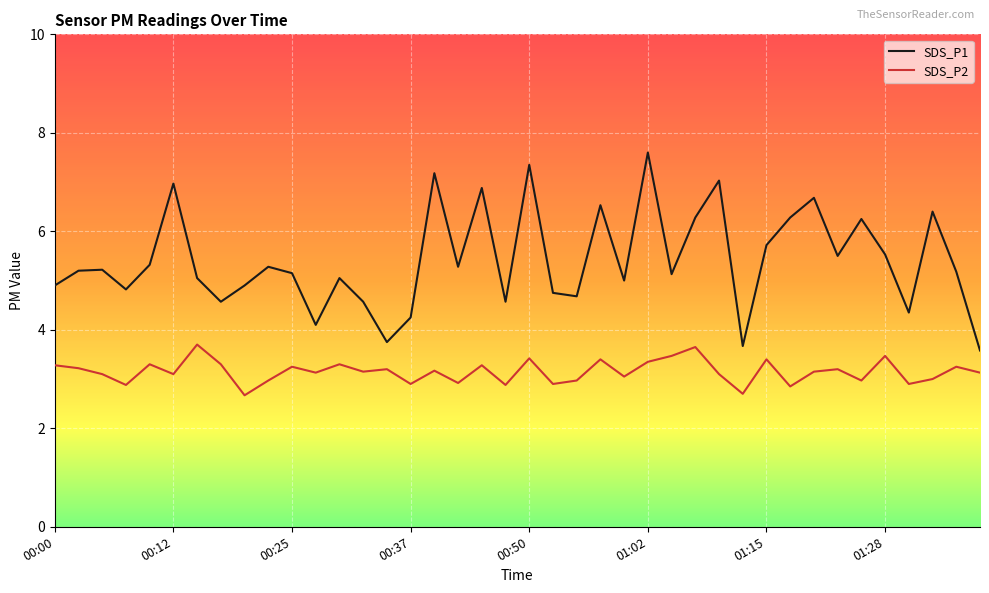

Which series has the largest range (max minus min)?

SDS_P1